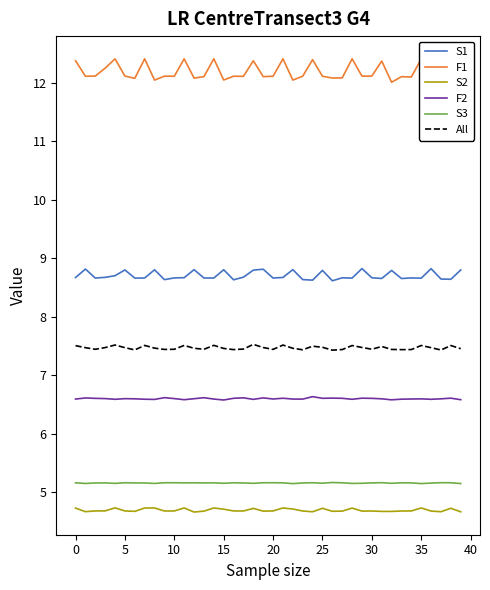

Which series has the widest spread of values?

F1